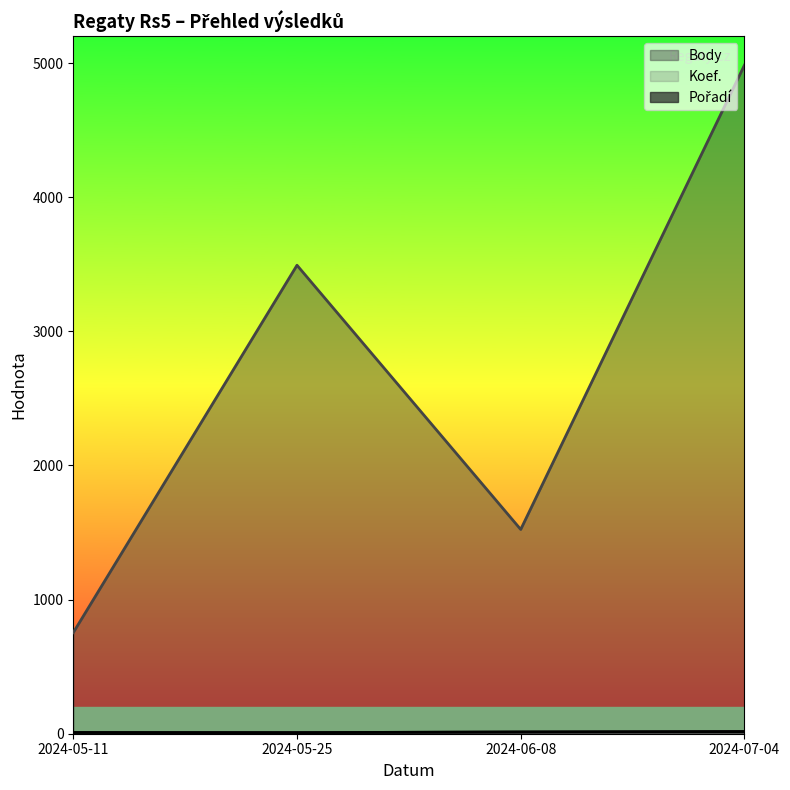

How many lines are shown in the chart?

3